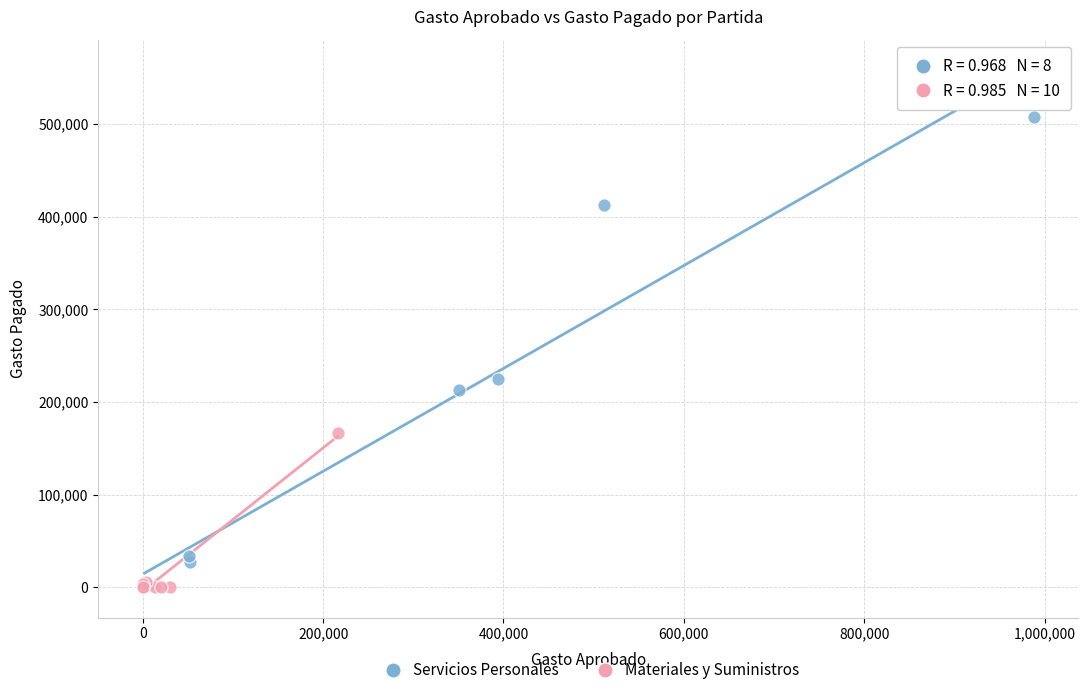

Which series has the largest Y range (max minus min)?

Servicios Personales